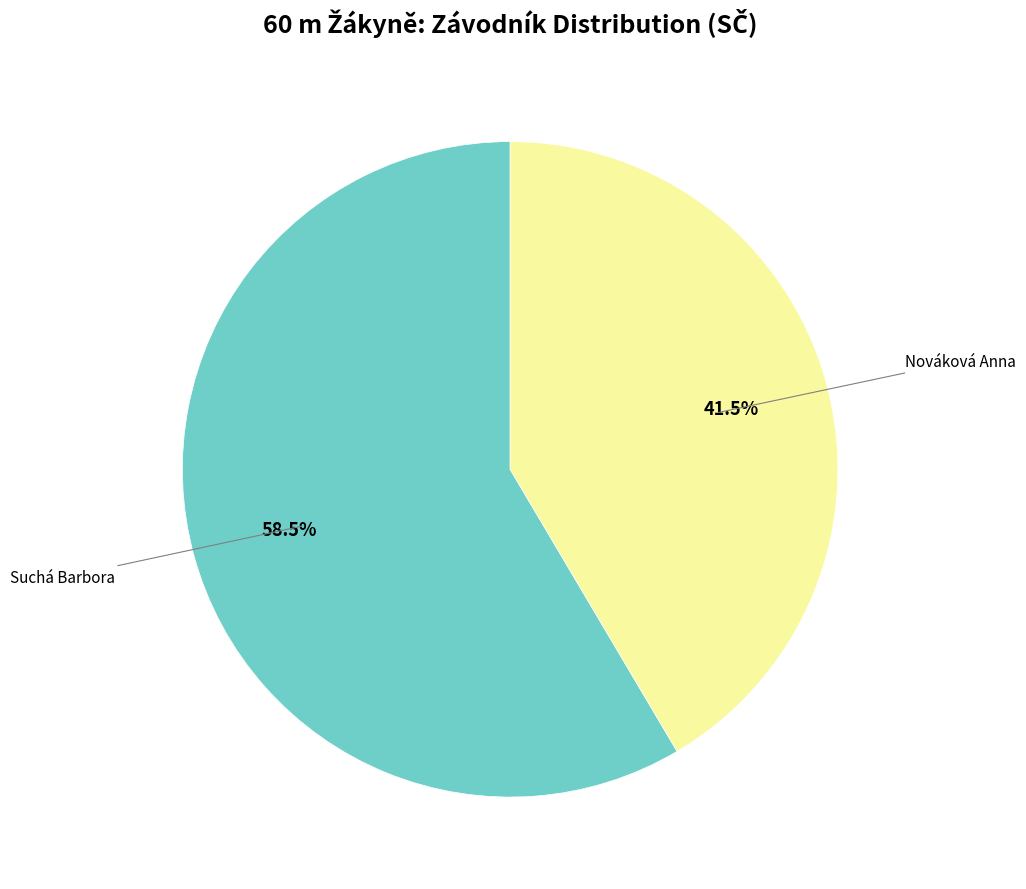

Is there a majority slice in this chart?

Yes